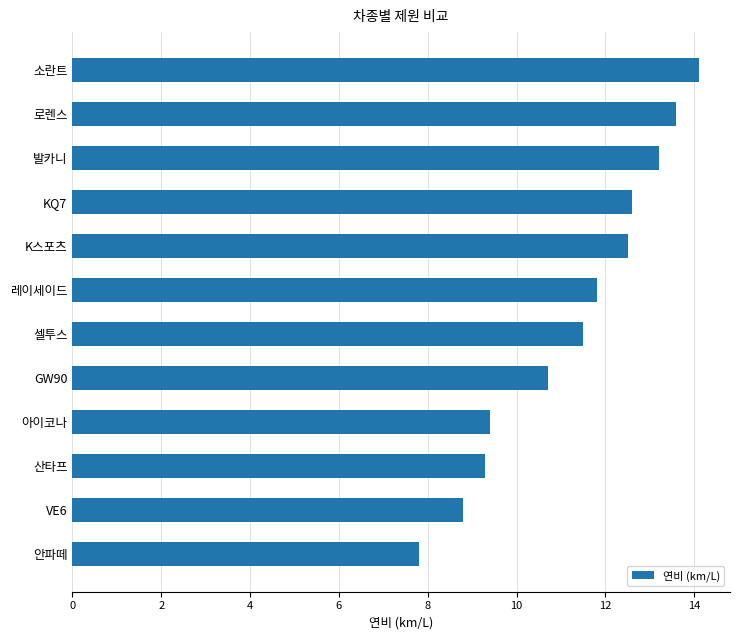

What is the difference between the maximum and minimum values?

6.3